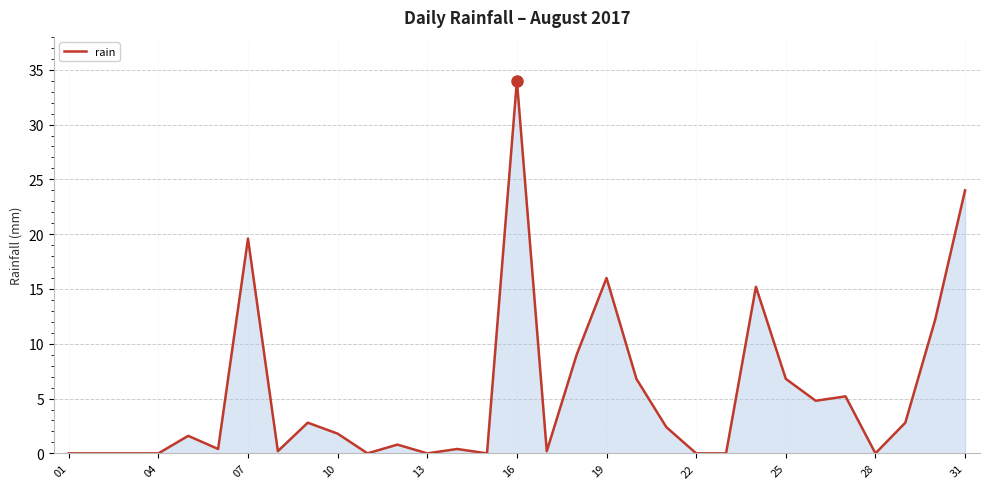

What is the greatest value displayed?

34.0